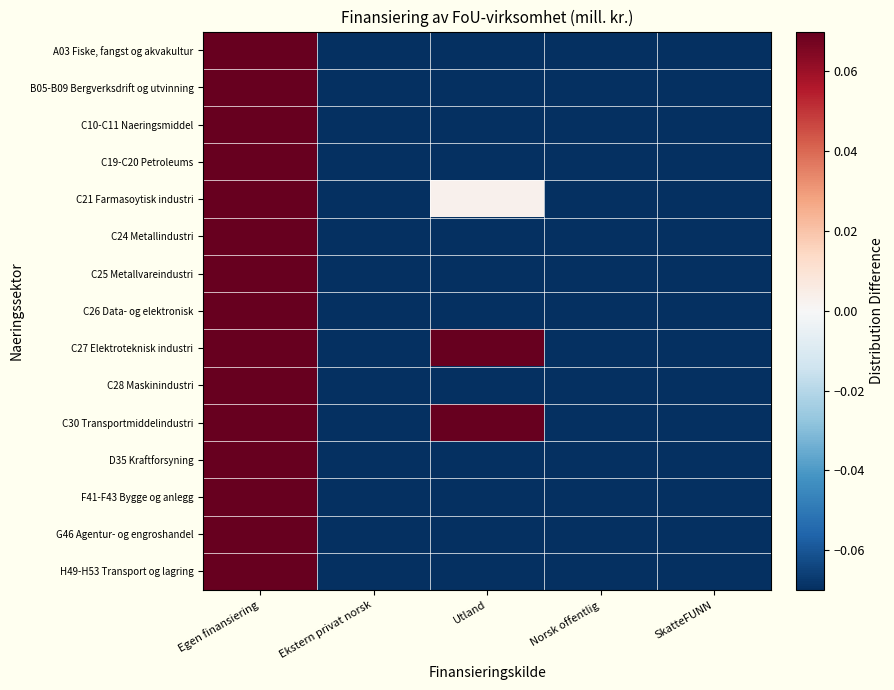

Reading left to right, what are all the values shown in this chart?

A03 Fiske, fangst og akvakultur: Egen finansiering=2.4	Ekstern privat norsk=-0.7	Utland=-0.3	Norsk offentlig=-0.9	SkatteFUNN=-0.5
B05-B09 Bergverksdrift og utvinning: Egen finansiering=3.5	Ekstern privat norsk=-0.8	Utland=-0.9	Norsk offentlig=-0.9	SkatteFUNN=-0.9
C10-C11 Naeringsmiddel: Egen finansiering=3.1	Ekstern privat norsk=-0.9	Utland=-1.0	Norsk offentlig=-0.7	SkatteFUNN=-0.5
C19-C20 Petroleums: Egen finansiering=3.3	Ekstern privat norsk=-1.0	Utland=-0.7	Norsk offentlig=-0.8	SkatteFUNN=-0.8
C21 Farmasoytisk industri: Egen finansiering=2.7	Ekstern privat norsk=-1.0	Utland=0.0	Norsk offentlig=-0.9	SkatteFUNN=-0.8
C24 Metallindustri: Egen finansiering=2.7	Ekstern privat norsk=-1.0	Utland=-0.2	Norsk offentlig=-0.8	SkatteFUNN=-0.7
C25 Metallvareindustri: Egen finansiering=3.3	Ekstern privat norsk=-0.9	Utland=-0.7	Norsk offentlig=-0.9	SkatteFUNN=-0.9
C26 Data- og elektronisk: Egen finansiering=3.2	Ekstern privat norsk=-1.0	Utland=-0.5	Norsk offentlig=-0.9	SkatteFUNN=-0.8
C27 Elektroteknisk industri: Egen finansiering=2.4	Ekstern privat norsk=-0.9	Utland=0.1	Norsk offentlig=-0.8	SkatteFUNN=-0.9
C28 Maskinindustri: Egen finansiering=2.6	Ekstern privat norsk=-0.8	Utland=-0.3	Norsk offentlig=-0.8	SkatteFUNN=-0.7
C30 Transportmiddelindustri: Egen finansiering=1.4	Ekstern privat norsk=-0.1	Utland=0.2	Norsk offentlig=-0.7	SkatteFUNN=-0.8
D35 Kraftforsyning: Egen finansiering=2.9	Ekstern privat norsk=-0.9	Utland=-0.8	Norsk offentlig=-0.5	SkatteFUNN=-0.7
F41-F43 Bygge og anlegg: Egen finansiering=3.4	Ekstern privat norsk=-1.0	Utland=-1.0	Norsk offentlig=-0.9	SkatteFUNN=-0.5
G46 Agentur- og engroshandel: Egen finansiering=3.0	Ekstern privat norsk=-0.9	Utland=-0.6	Norsk offentlig=-0.9	SkatteFUNN=-0.6
H49-H53 Transport og lagring: Egen finansiering=3.1	Ekstern privat norsk=-0.9	Utland=-1.0	Norsk offentlig=-0.7	SkatteFUNN=-0.6